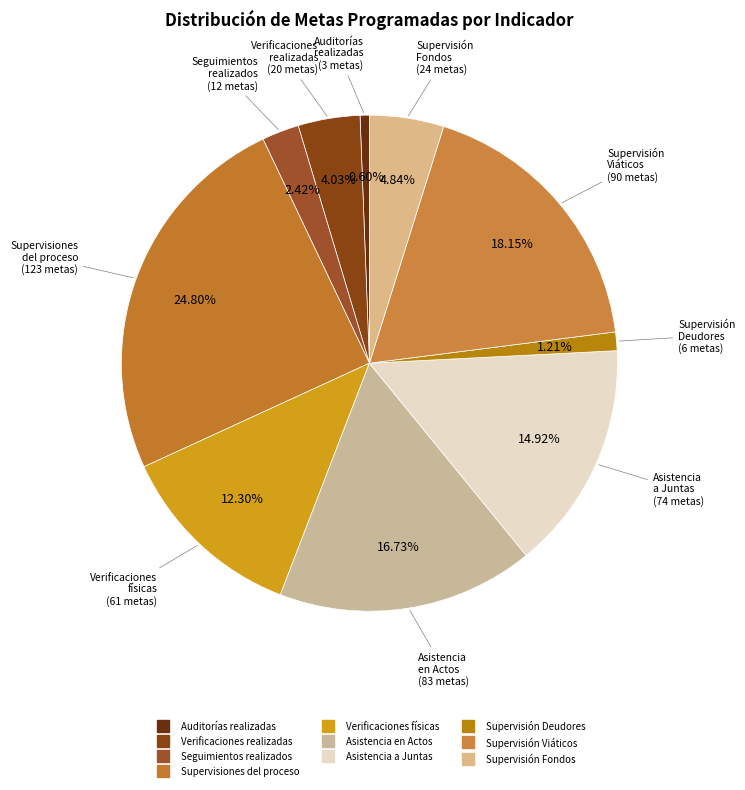

Which slice is the largest?

Porcentaje de Supervisiones del proceso